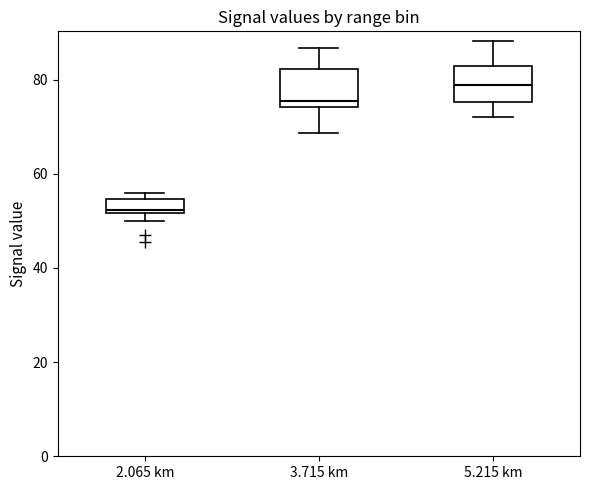

Which box has the highest median line?

5.215 km